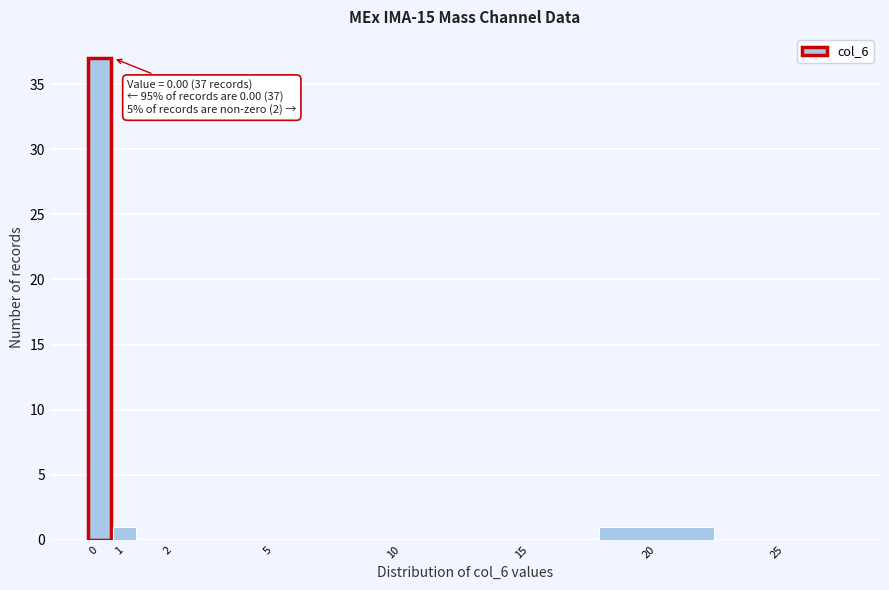

Reading left to right, extract all data points from this chart.

0=37	1=1	2=0	5=0	10=0	15=0	20=1	25=0